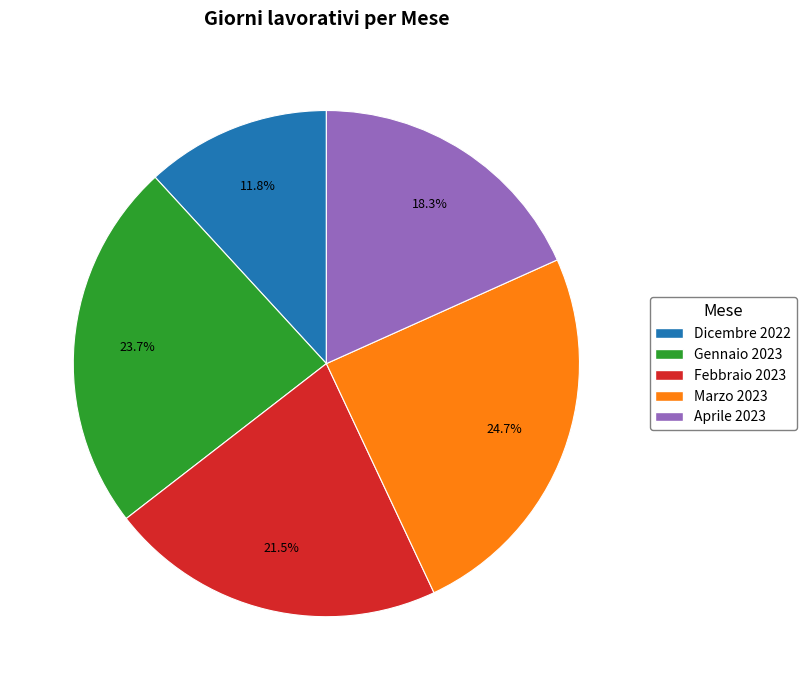

Is the sum of Dicembre 2022 and Febbraio 2023 greater than half?

No